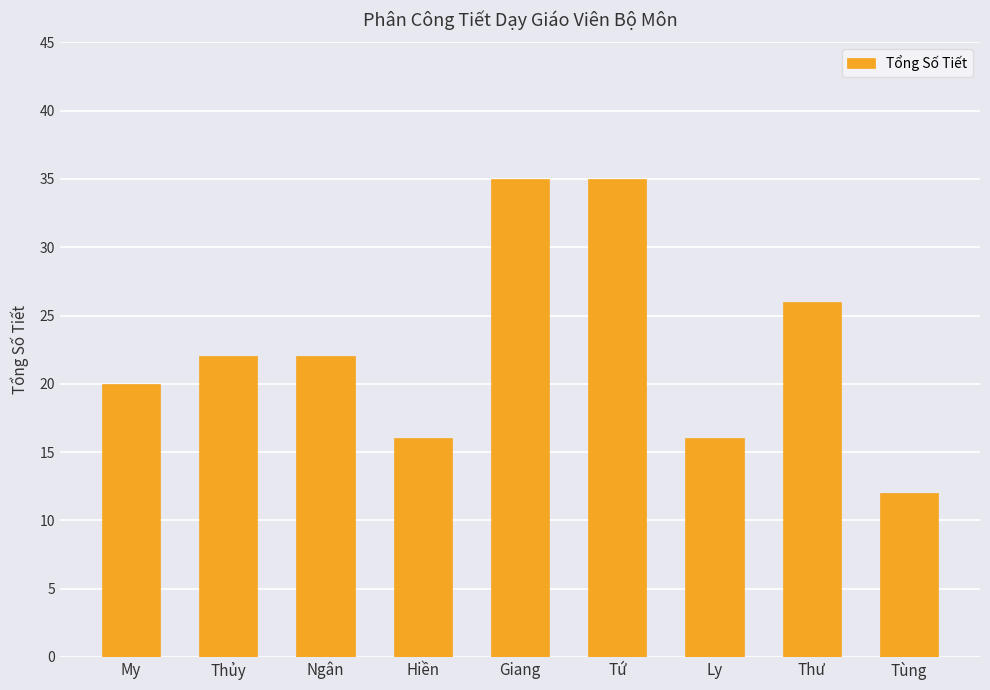

Count the number of categories in the chart.

9